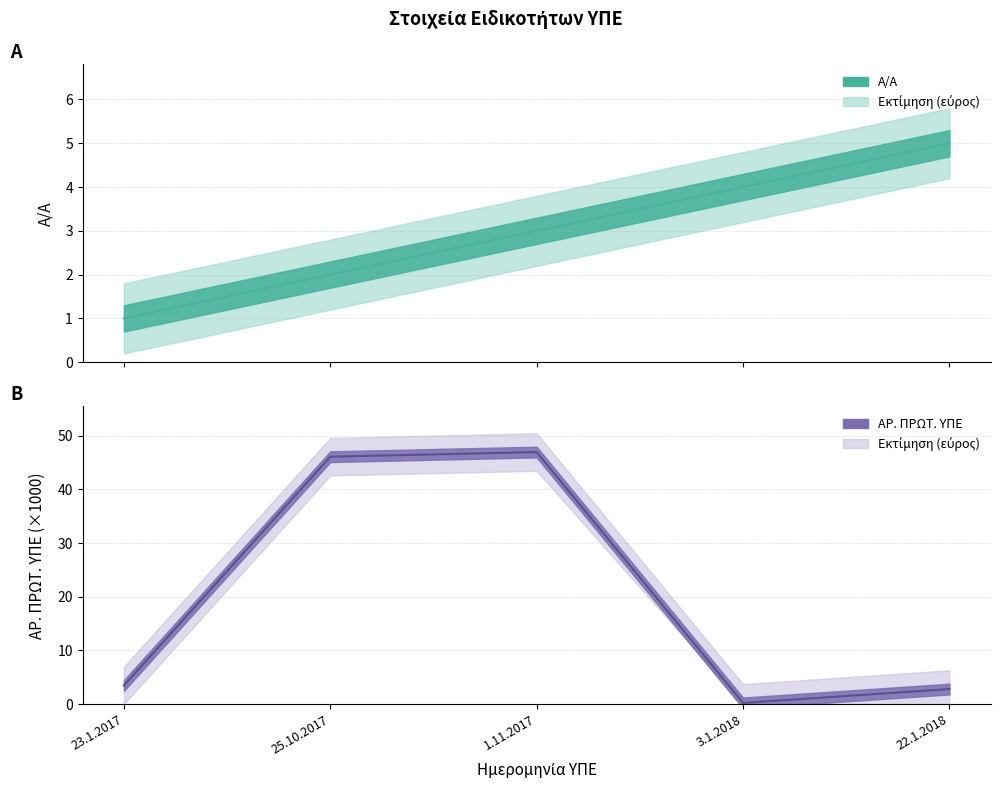

What is the minimum value shown in the chart?

0.2